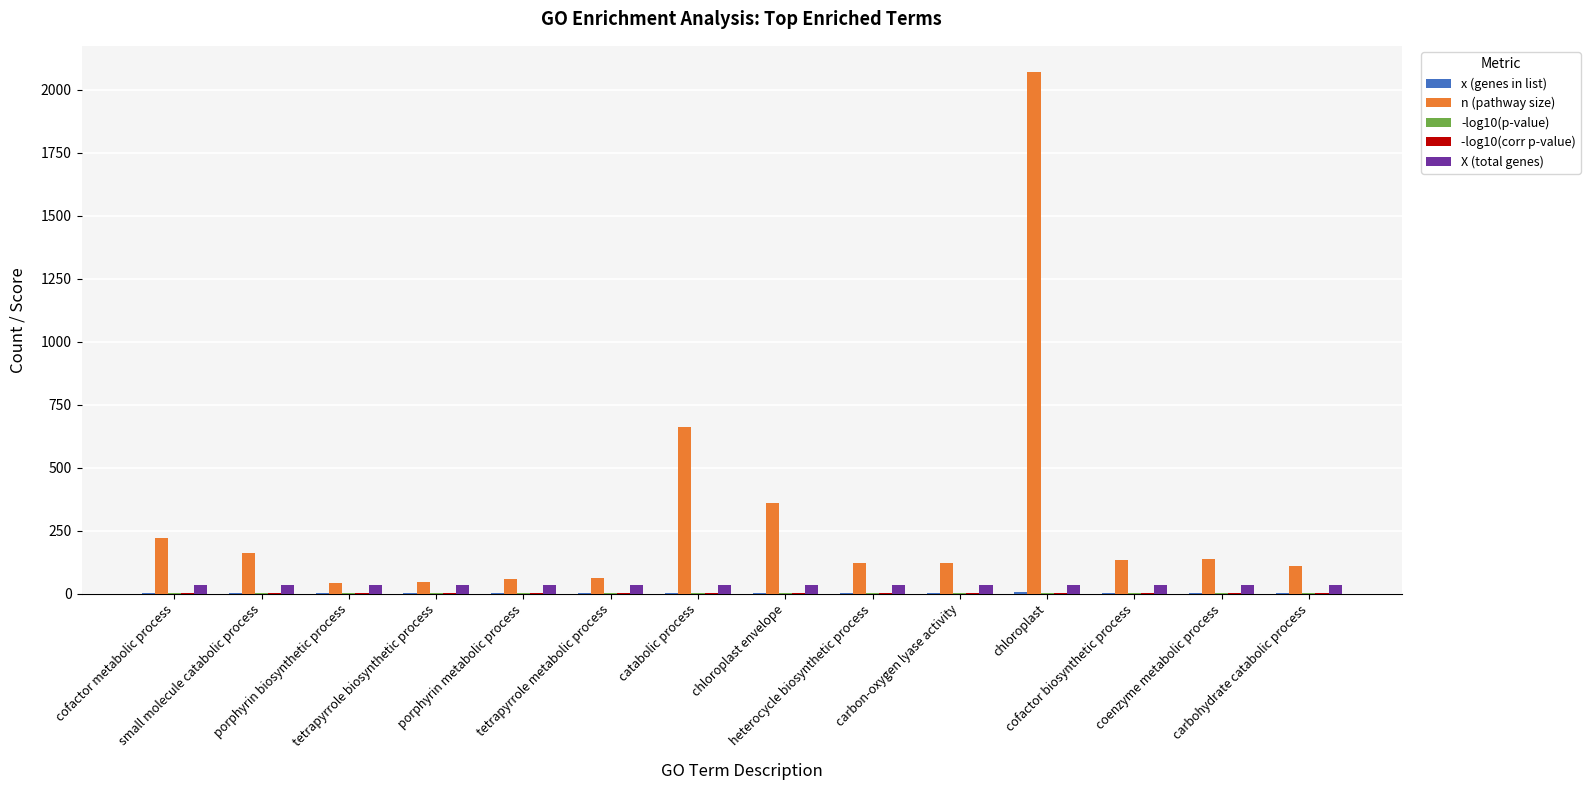

Which series has the largest total across all categories?

n (pathway size)